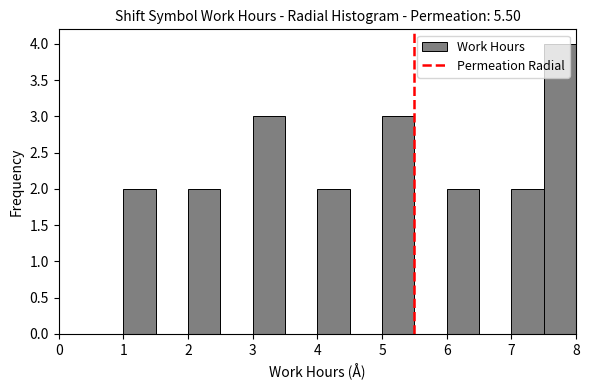

Reading left to right, transcribe this chart: for each bar, give the range it covers on the x-axis and its height. The values are not printed on the chart, so give them approximately, as read against the axis.

0.0 to 0.5: 0
0.5 to 1.0: 0
1.0 to 1.5: 2
1.5 to 2.0: 0
2.0 to 2.5: 2
2.5 to 3.0: 0
3.0 to 3.5: 3
3.5 to 4.0: 0
4.0 to 4.5: 2
4.5 to 5.0: 0
5.0 to 5.5: 3
5.5 to 6.0: 0
6.0 to 6.5: 2
6.5 to 7.0: 0
7.0 to 7.5: 2
7.5 to 8.0: 4